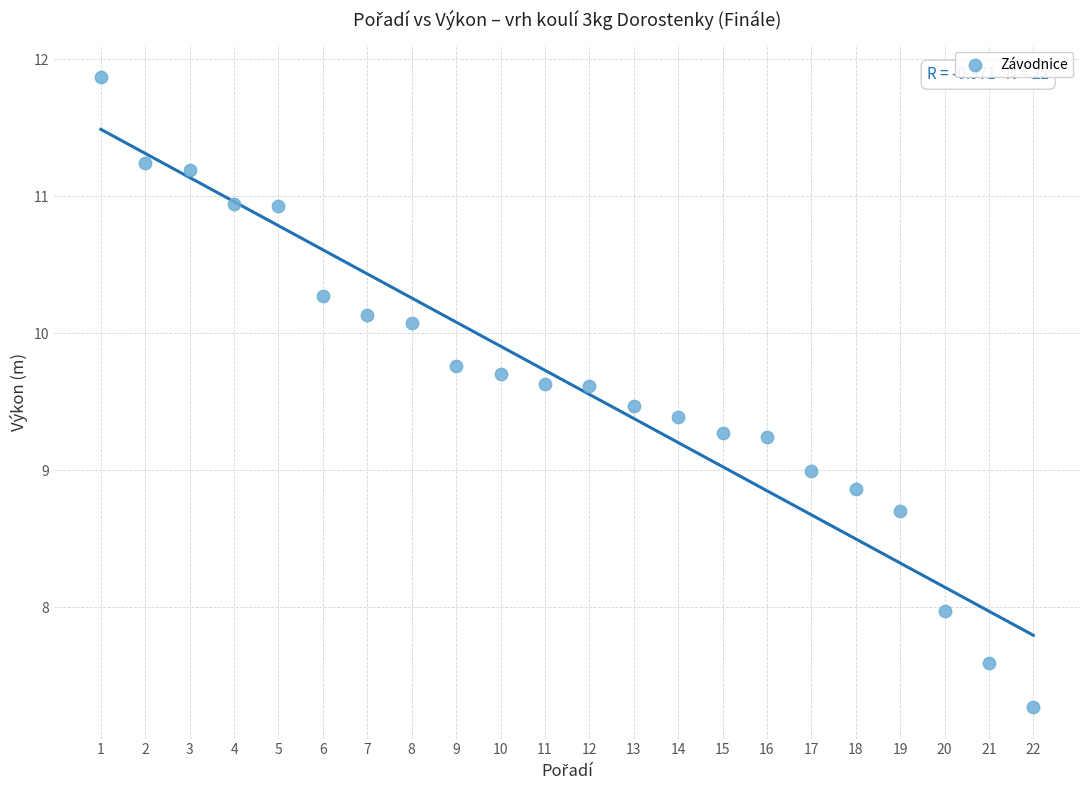

What is the range of Y values (max minus min)?

4.6